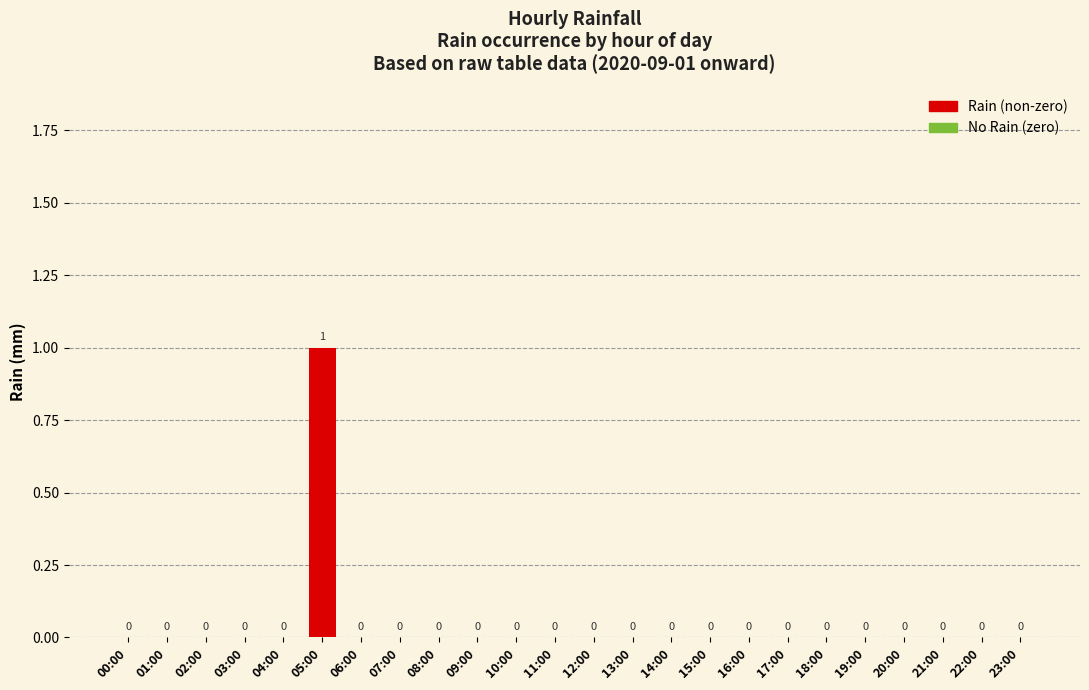

At which category does the chart reach its peak across all series?

05:00